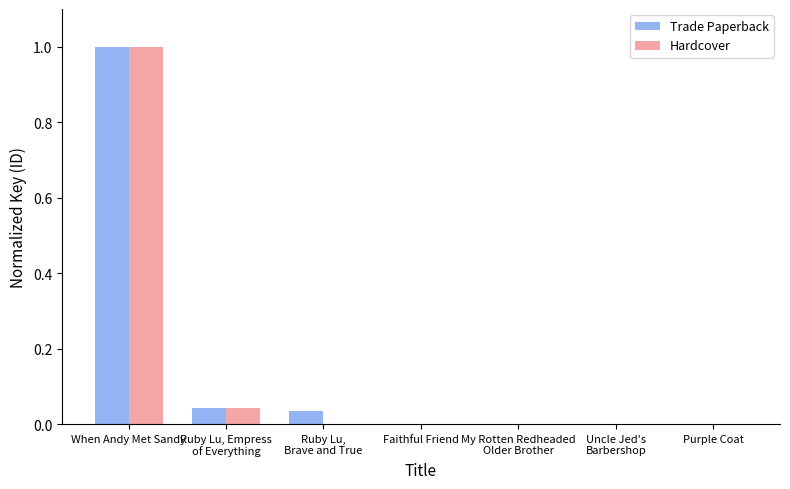

What is the average value of the Hardcover series?

0.1